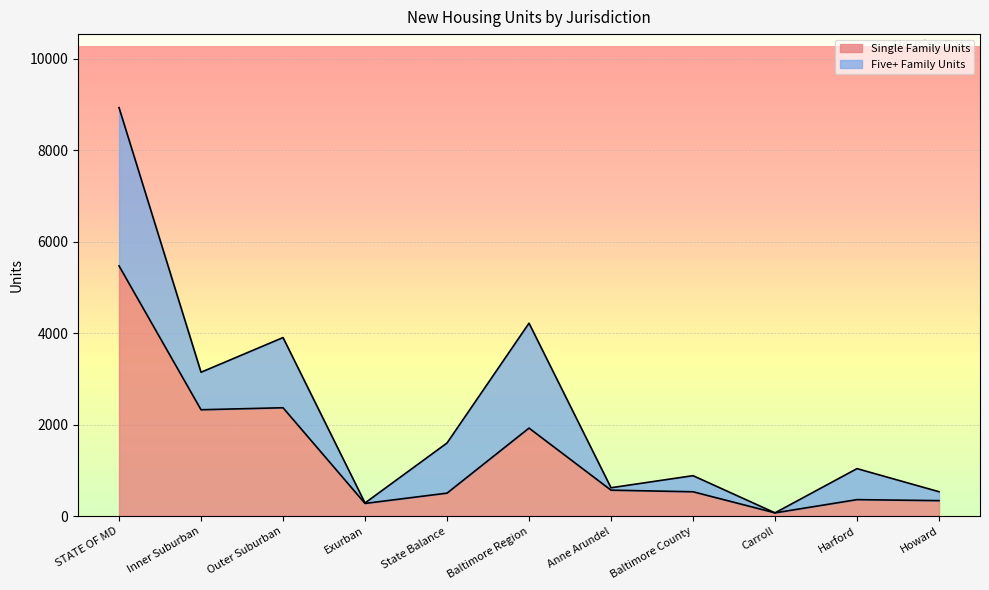

What is the value of the 1st point from the left?

5469